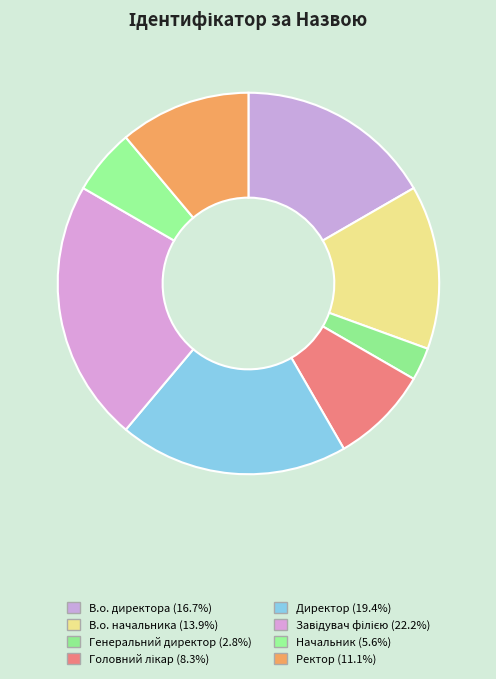

To the nearest percent, what percentage of the pie is Завідувач філією?

22%